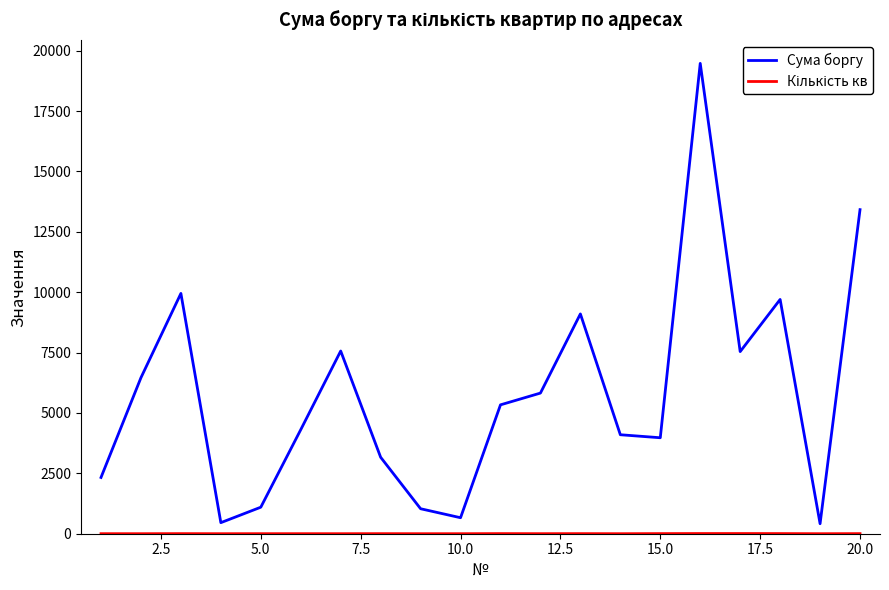

What is the maximum value for Сума боргу?

19473.0